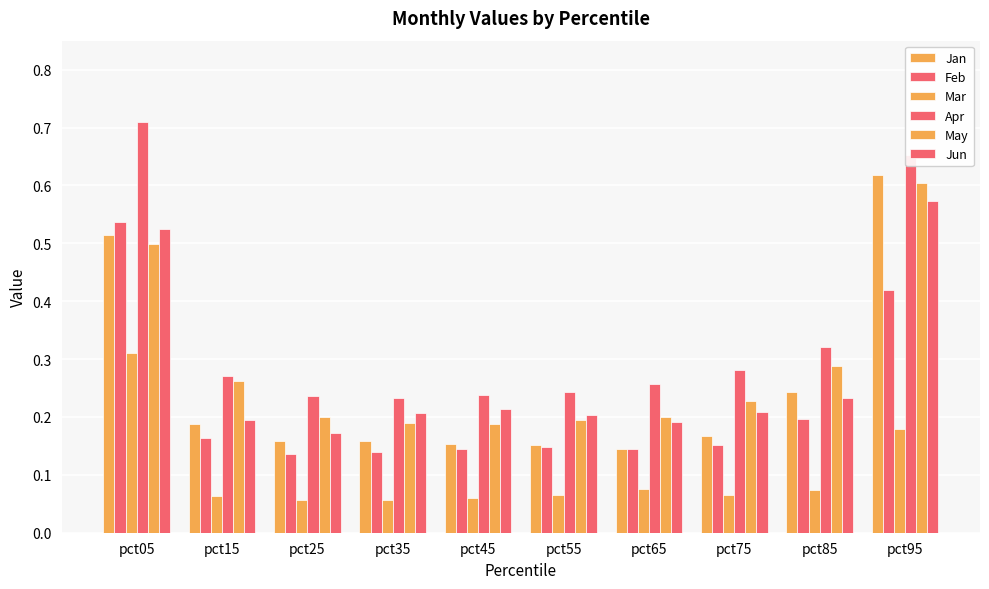

Which series has the widest spread of values?

Apr